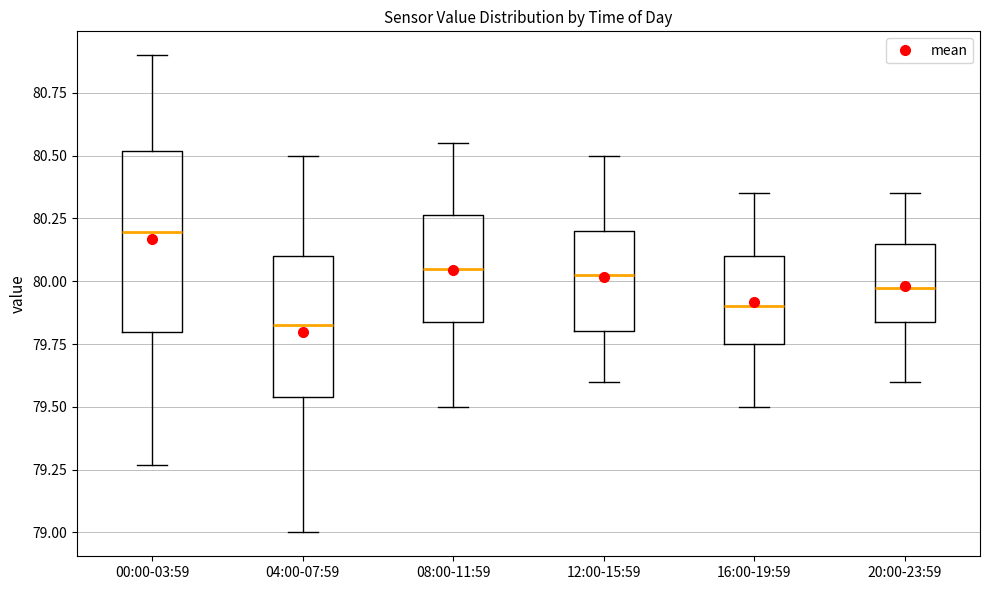

Reading left to right, transcribe this box plot: for each box, give where its median line is, the range the box spans, and where its two whiskers end, as read against the y-axis. The values are not printed on the chart, so give them approximately, as read against the axis.

00:00-03:59: median 80.20, box 79.80 to 80.50, whiskers 79.25 to 80.90
04:00-07:59: median 79.85, box 79.55 to 80.10, whiskers 79.00 to 80.50
08:00-11:59: median 80.05, box 79.85 to 80.25, whiskers 79.50 to 80.55
12:00-15:59: median 80.05, box 79.80 to 80.20, whiskers 79.60 to 80.50
16:00-19:59: median 79.90, box 79.75 to 80.10, whiskers 79.50 to 80.35
20:00-23:59: median 80.00, box 79.85 to 80.15, whiskers 79.60 to 80.35